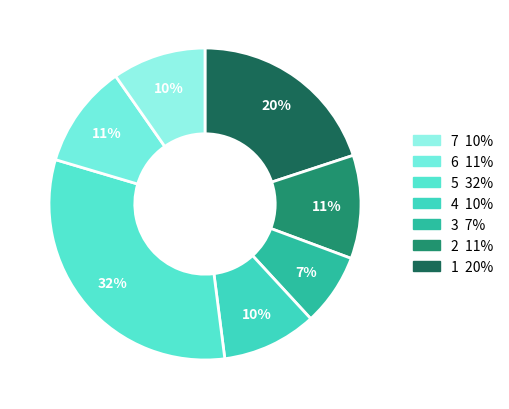

How many segments does this pie chart have?

7